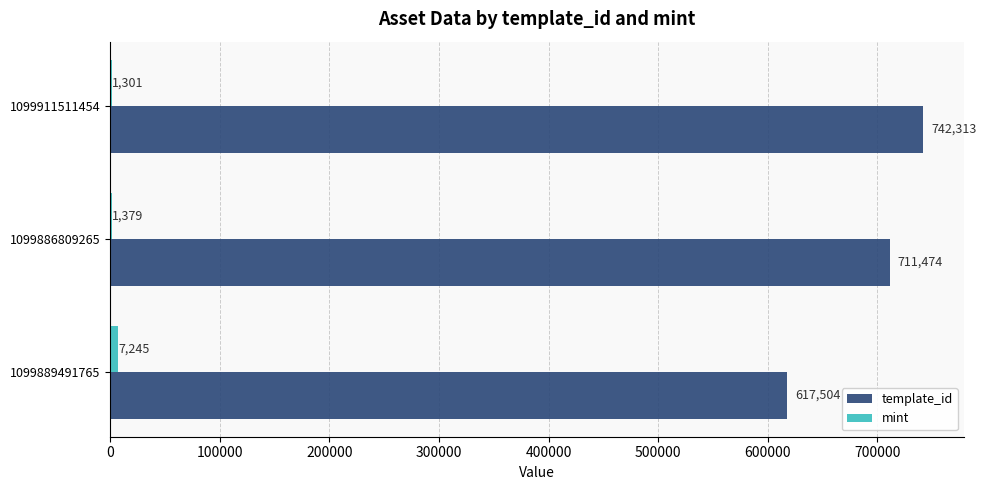

At which label does template_id reach its peak?

1099911511454